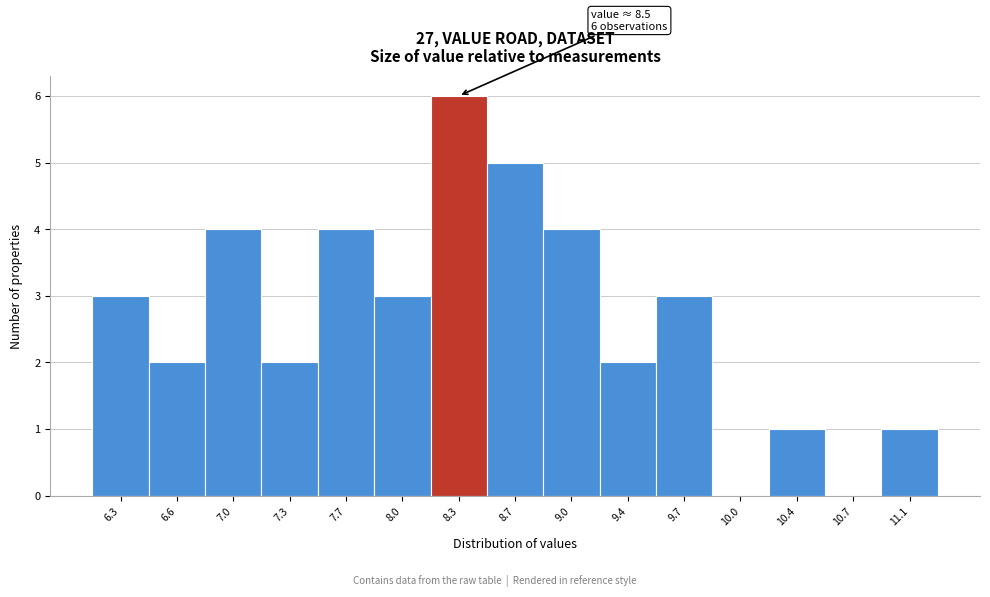

Reading left to right, list all the values displayed in this chart.

6.3=3	6.6=2	7.0=4	7.3=2	7.7=4	8.0=3	8.3=6	8.7=5	9.0=4	9.4=2	9.7=3	10.0=0	10.4=1	10.7=0	11.1=1